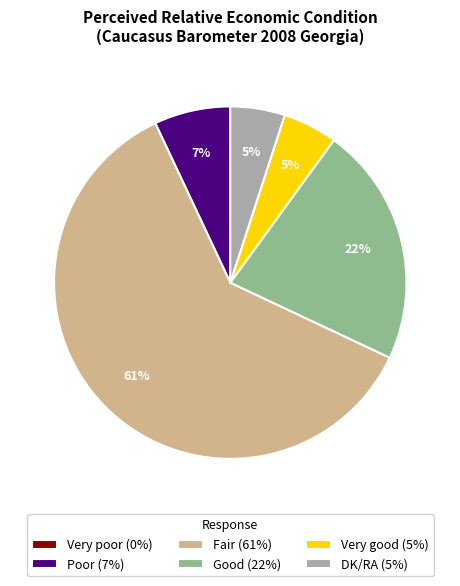

Is there a majority slice in this chart?

Yes